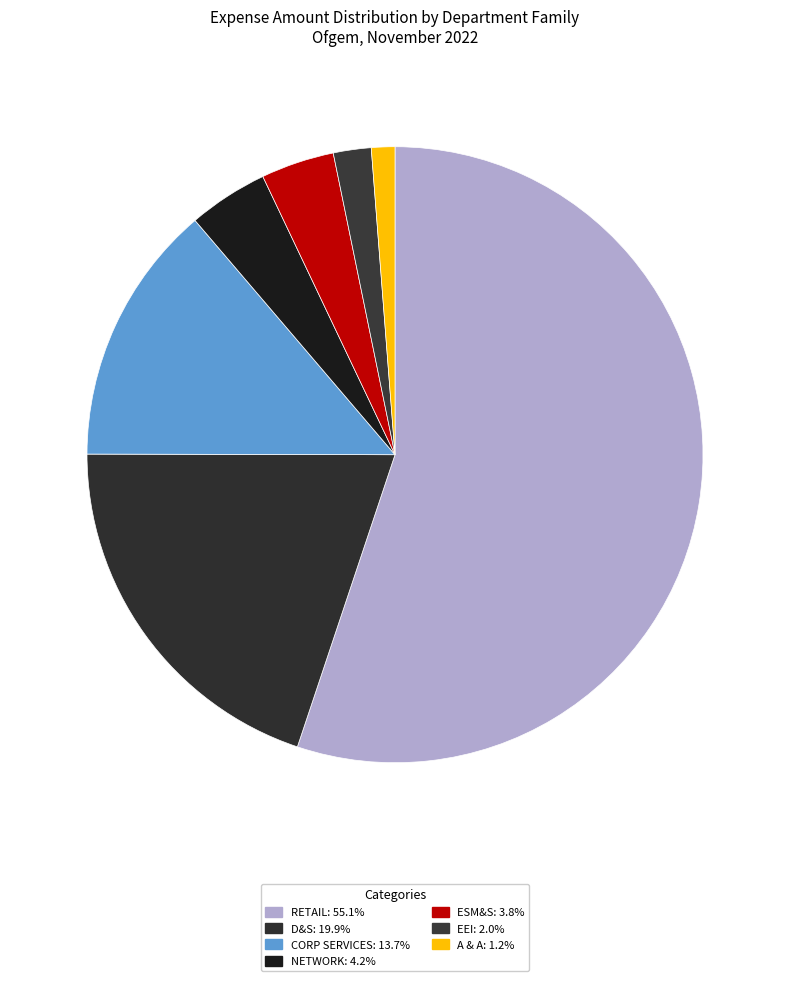

How many slices are in this pie chart?

7